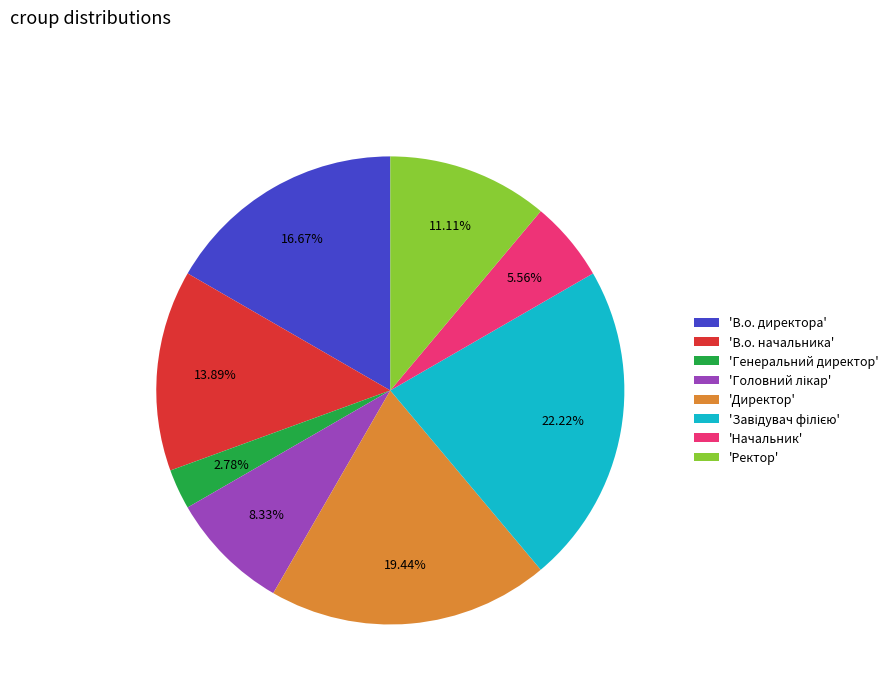

Is 'В.о. директора' the majority of the pie?

No